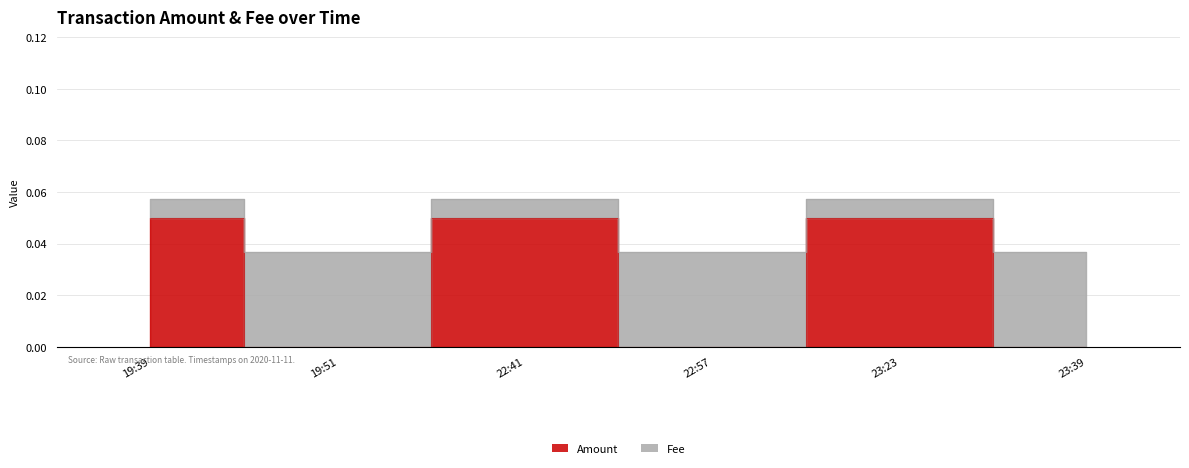

At which label does Fee reach its minimum?

19:51